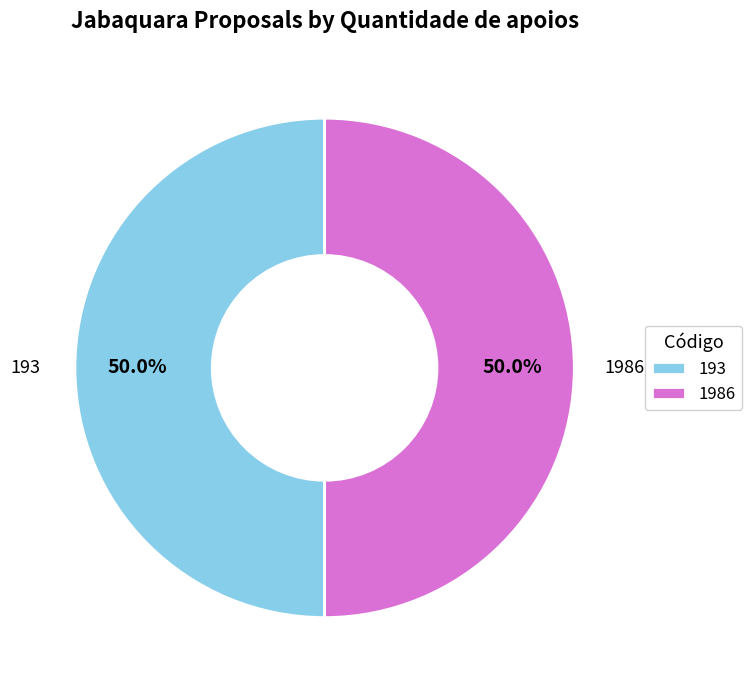

How many segments does this pie chart have?

2